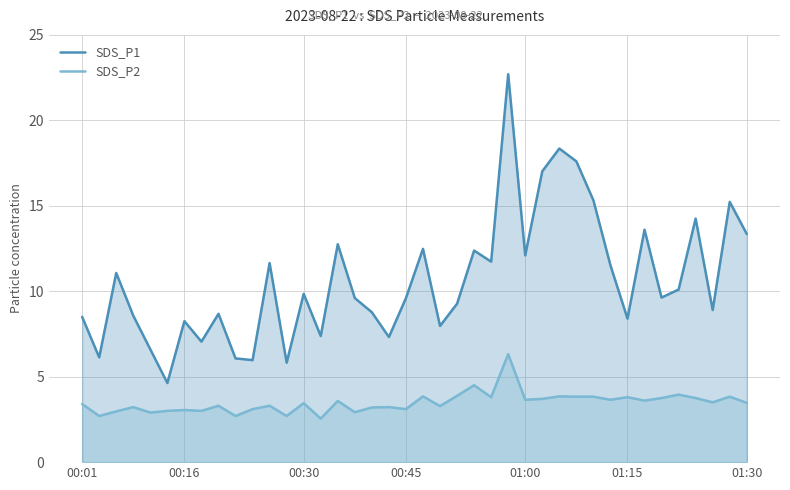

True or false: SDS_P2 and SDS_P1 cross at least once.

False